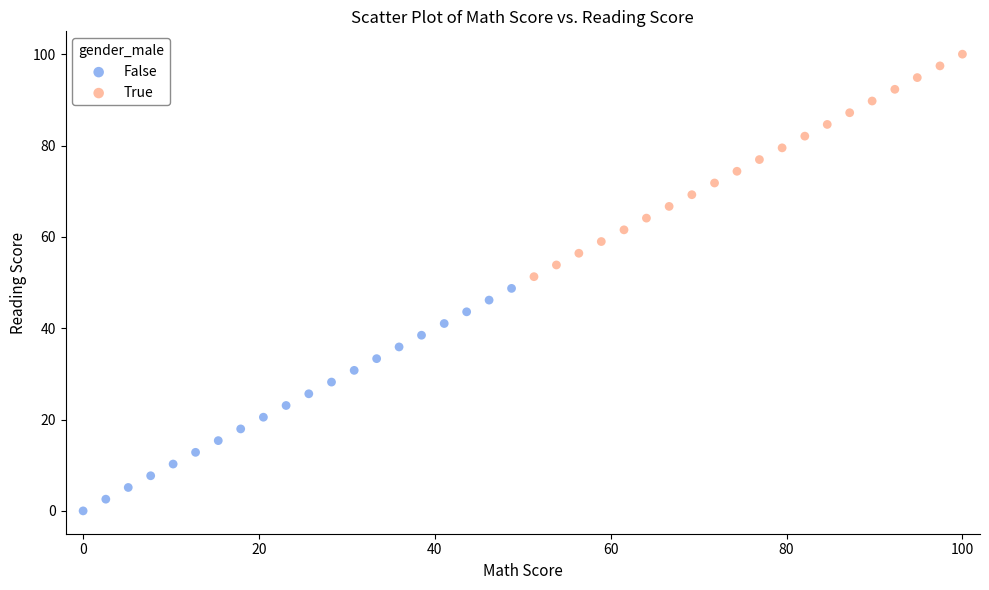

Which series contains the lowest Y value?

False